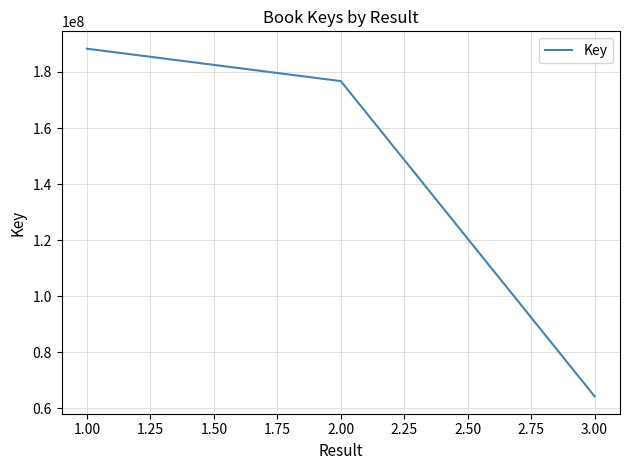

What is the greatest value displayed?

188290353